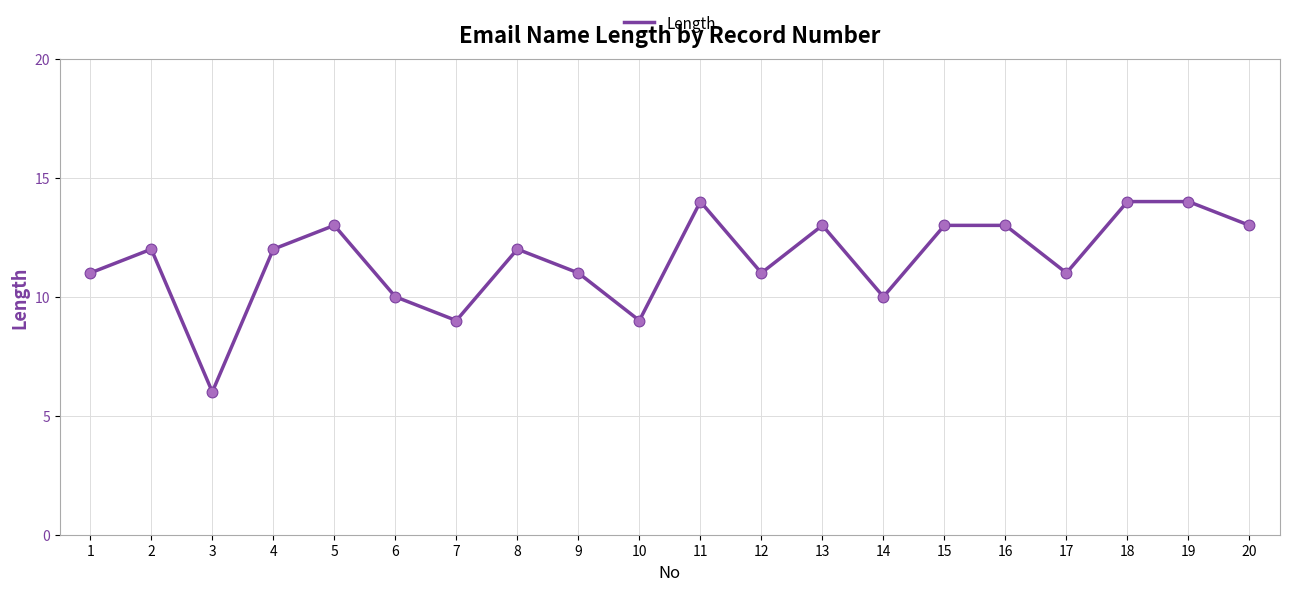

Which has a higher value, 18 or 20?

18